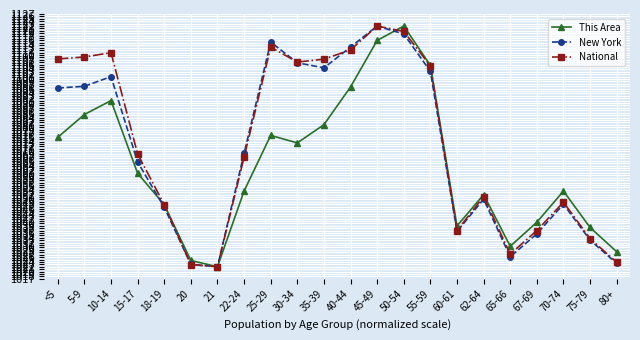

Is the value of New York at 18-19 greater than the value of This Area at 22-24?

No